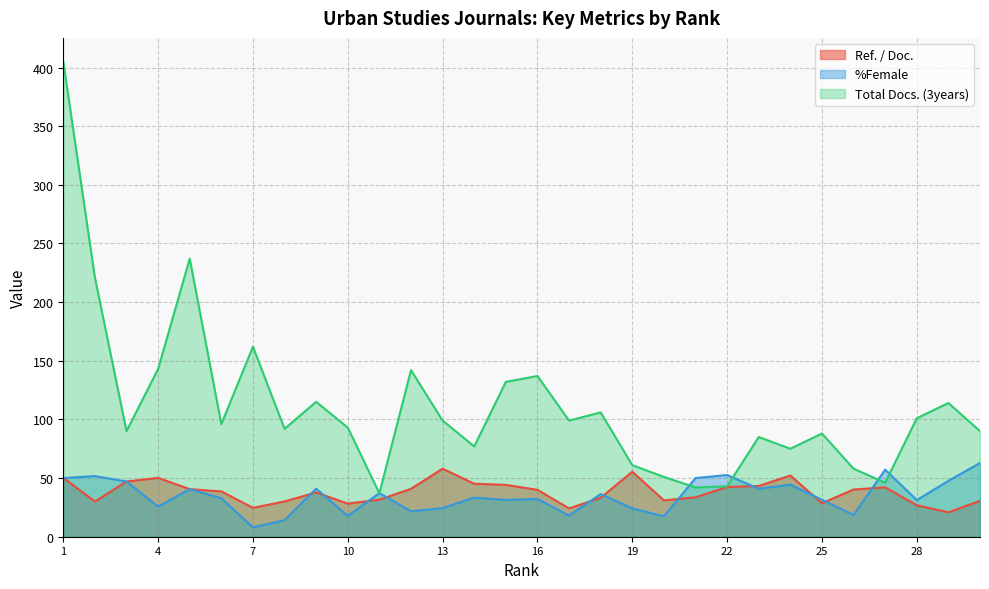

Rank the categories by Ref. / Doc. value from lowest to highest.

29, 17, 7, 28, 10, 25, 2, 8, 30, 20, 11, 18, 21, 9, 6, 16, 26, 5, 12, 27, 22, 23, 15, 14, 3, 1, 4, 24, 19, 13